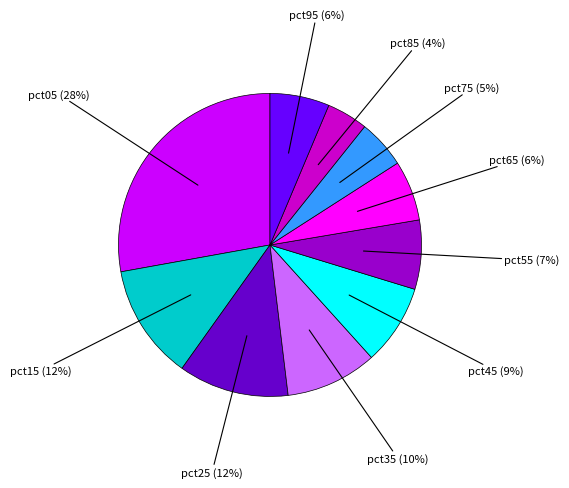

Is there a majority slice in this chart?

No